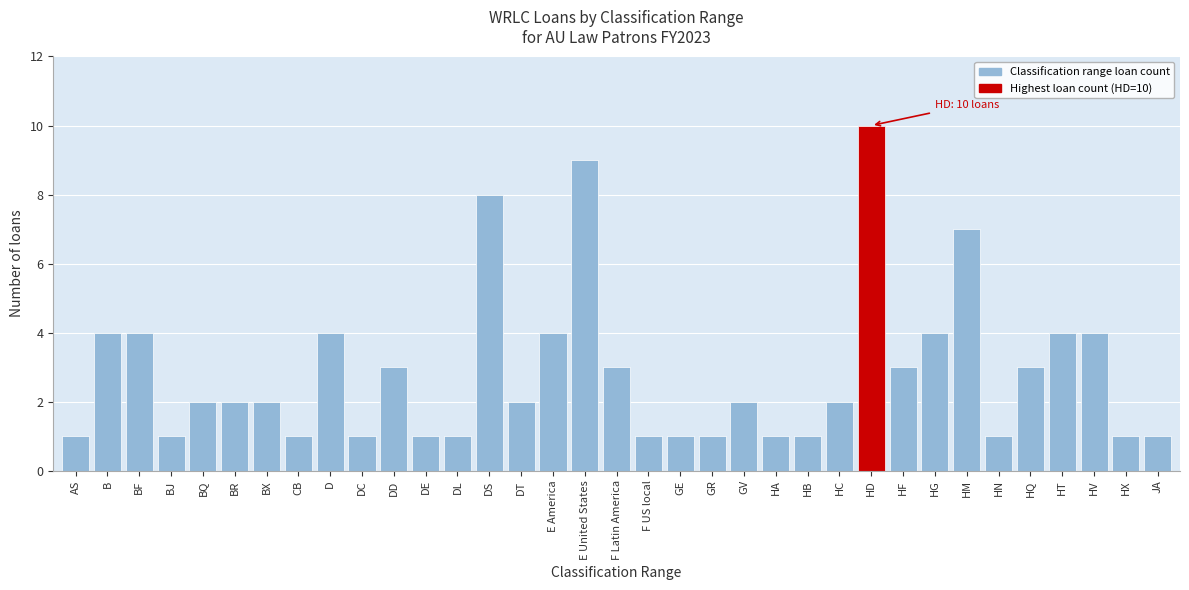

What is the difference between the maximum and minimum values?

9